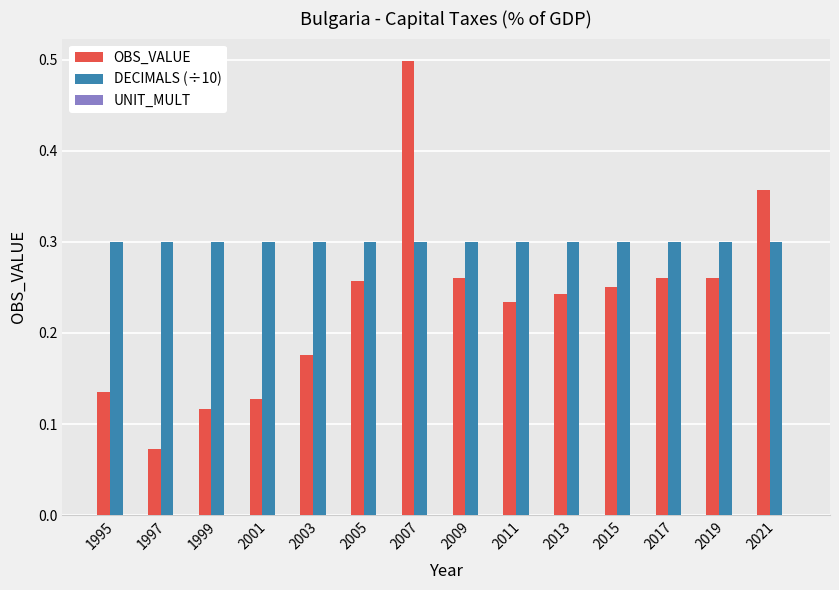

What is the sum of all OBS_VALUE values?

3.2